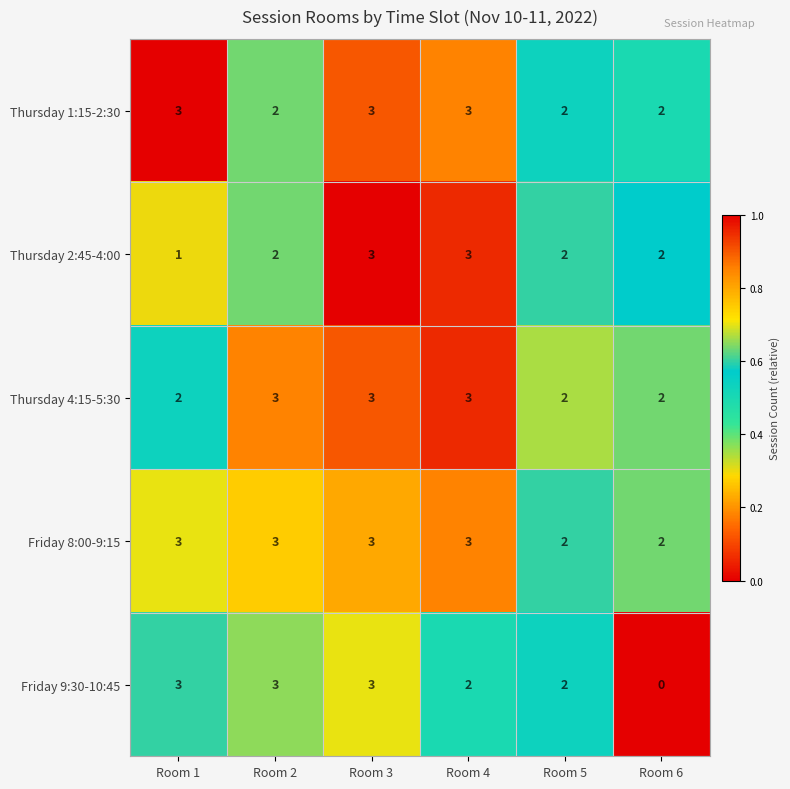

What is the maximum value shown in the chart?

3